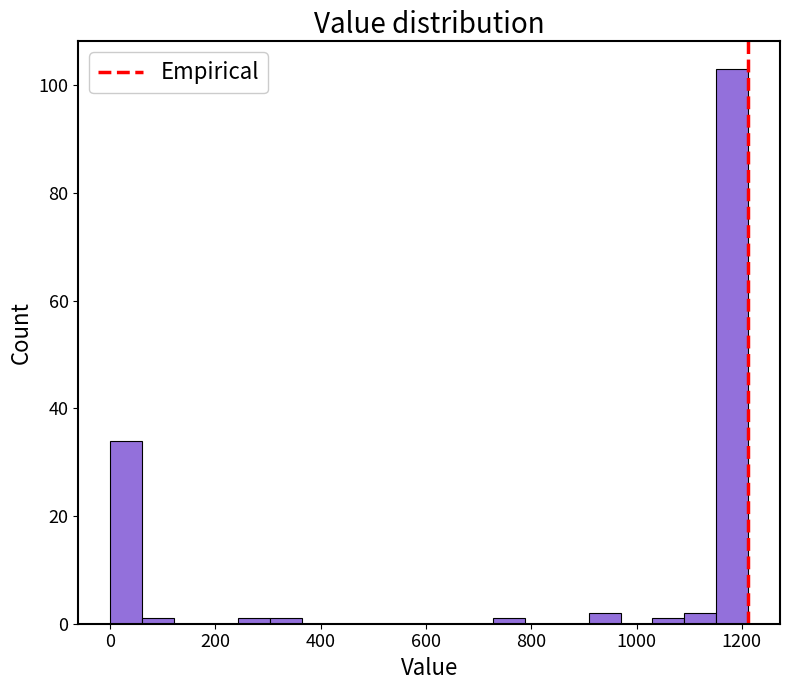

Around what value on the x-axis is the tallest bar? Give the approximate position of its centre, as read against the axis.

1180